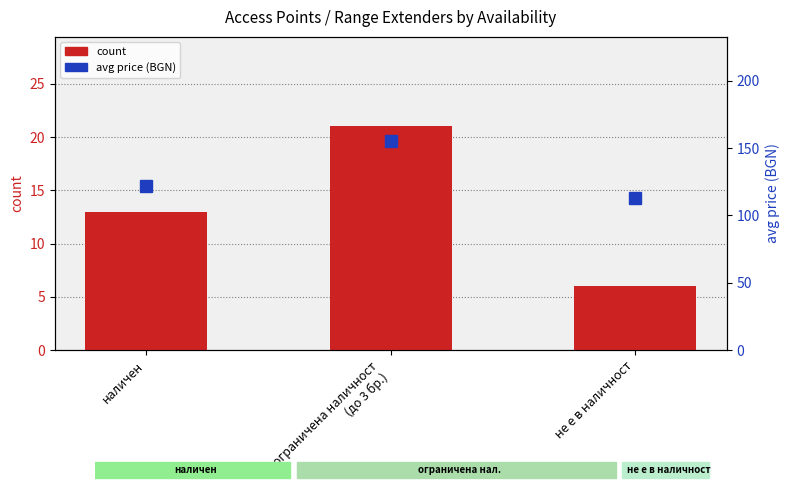

Is the value of count at не е в наличност greater than the value of avg price (BGN) at ограничена наличност
(до 3 бр.)?

No